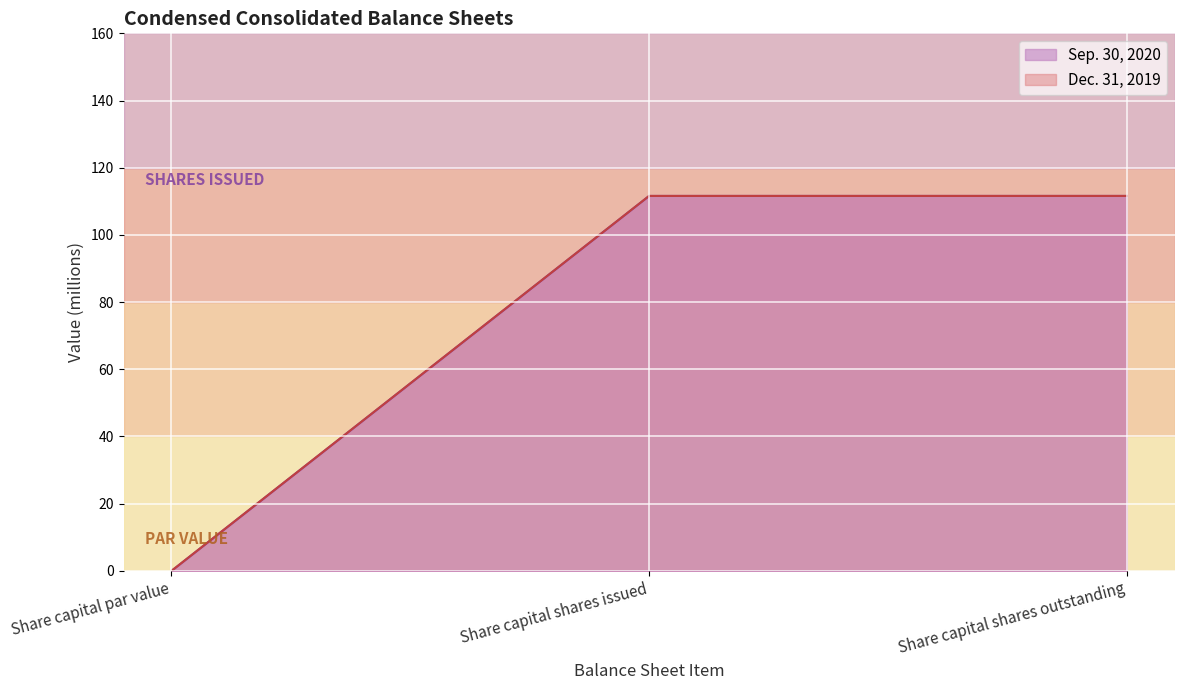

What is the label of the 3rd point from the left?

Share capital shares outstanding